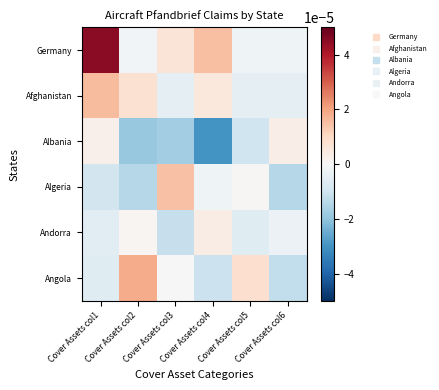

Rank the series at Cover Assets col4 from highest to lowest value.

Germany, Afghanistan, Andorra, Algeria, Angola, Albania